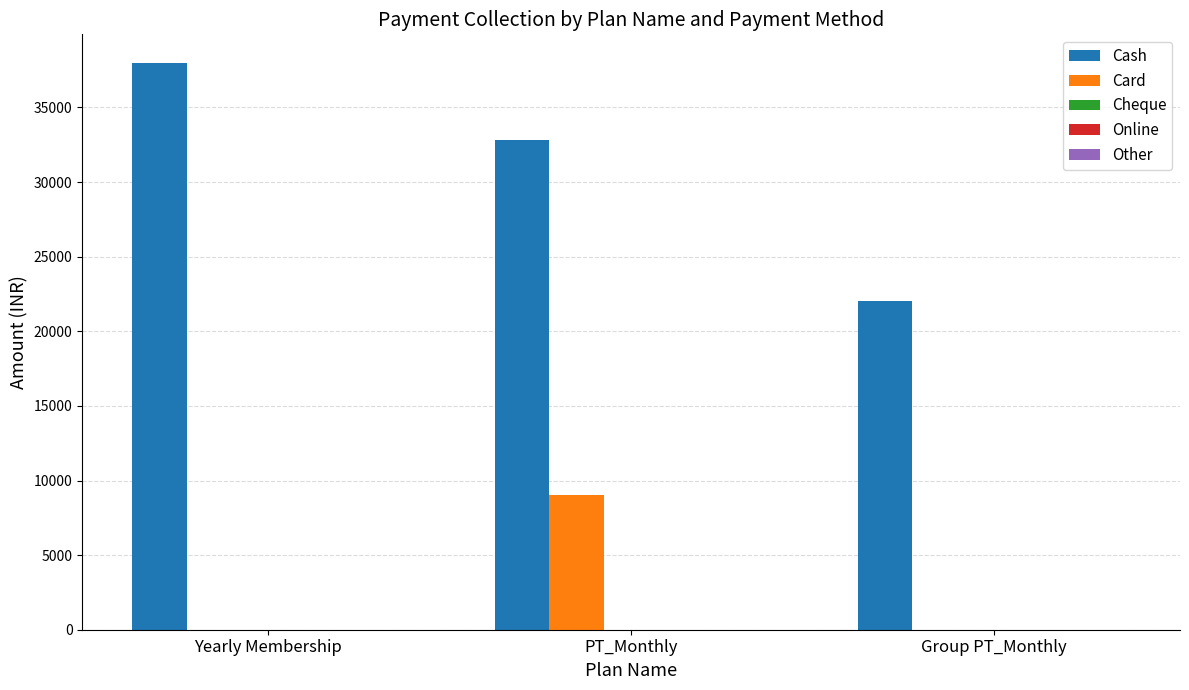

True or false: Card has a value of 2690 at PT_Monthly.

False